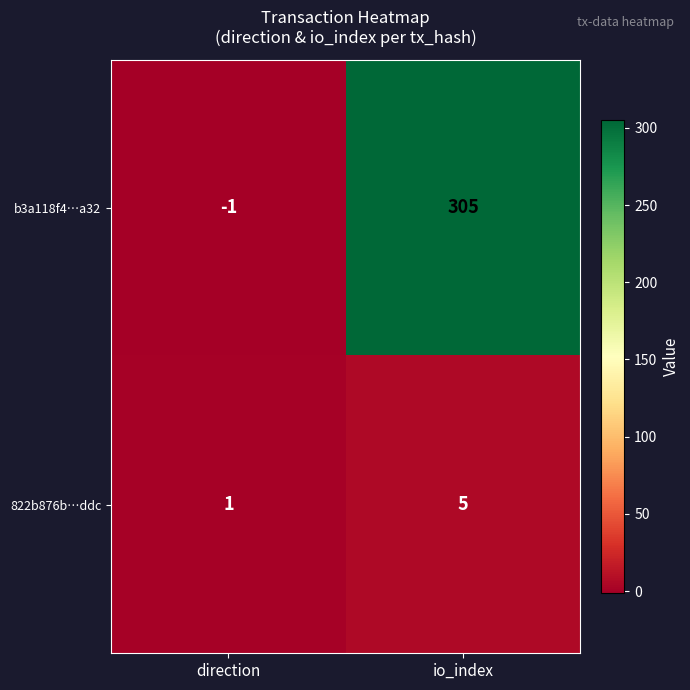

Rank the series by their average value, from highest to lowest.

b3a118f4…a32, 822b876b…ddc